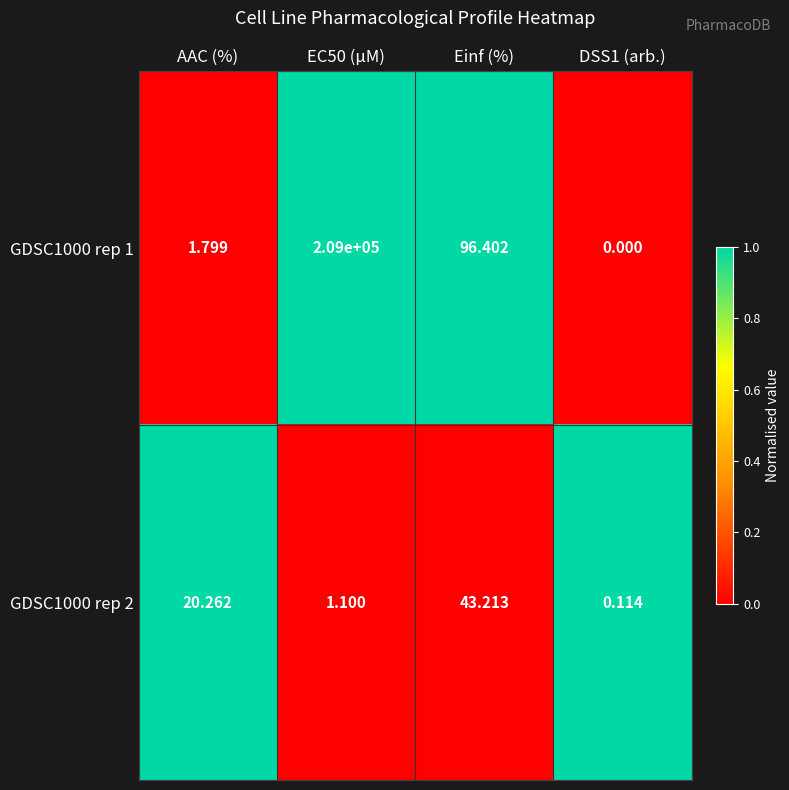

At Einf (%), list the series in order from largest to smallest.

GDSC1000 rep 1, GDSC1000 rep 2